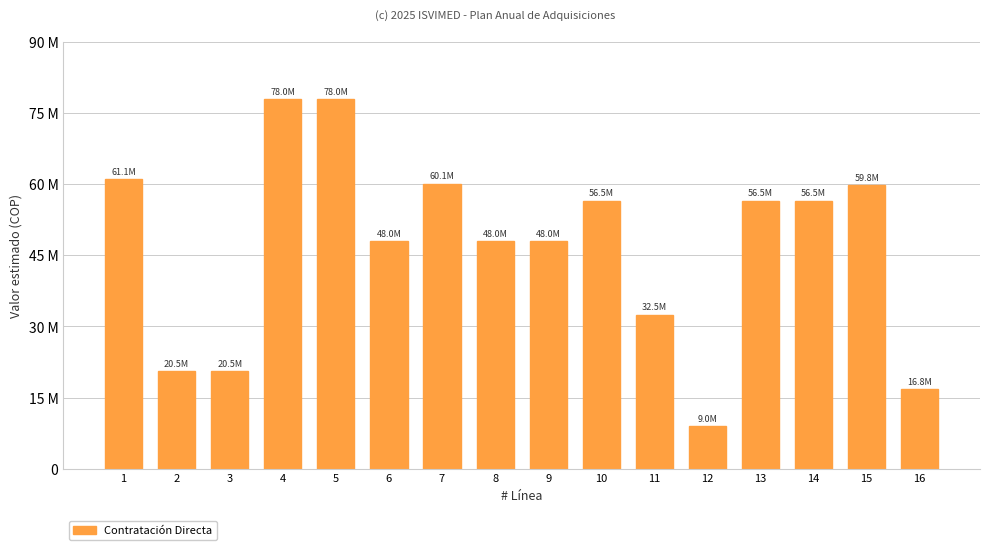

Approximately how many times larger is the value at 10 compared to 2?

2.8